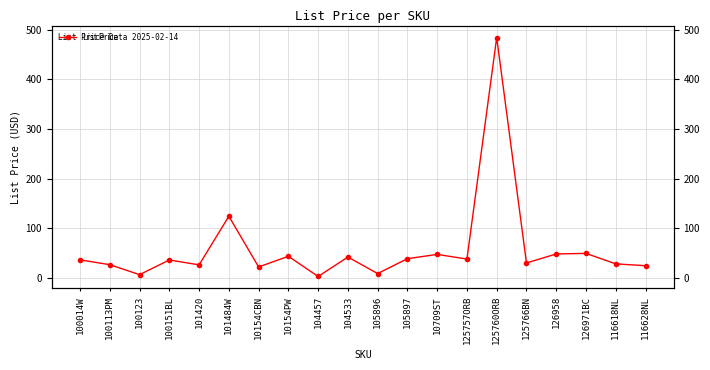

What is the sum of the values at 101420 and 126971BC?

76.2